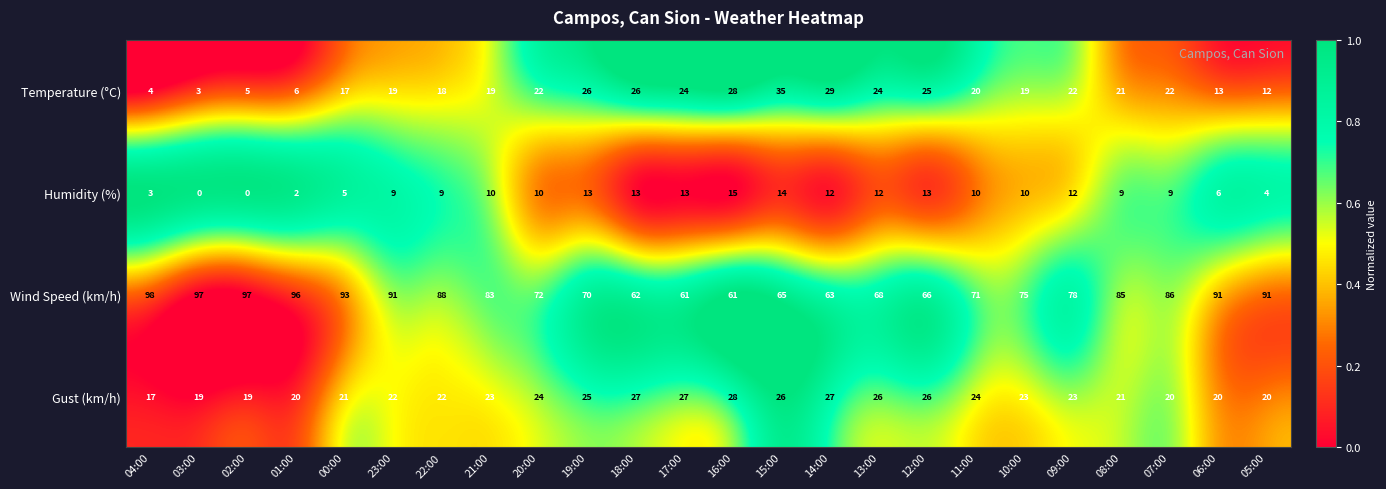

At which category does the chart reach its peak across all series?

04:00